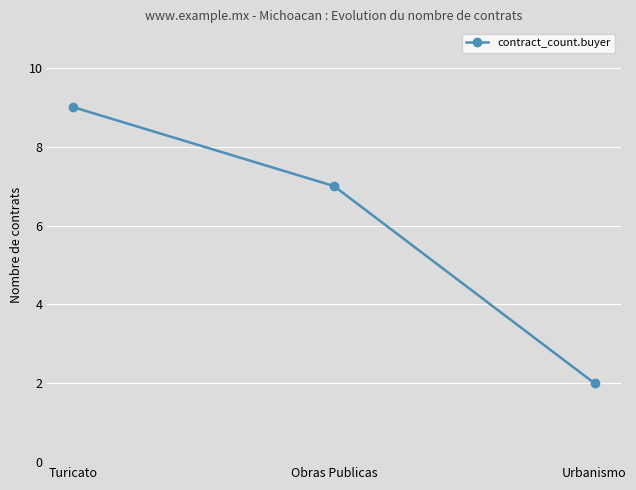

Rank the categories by value from lowest to highest.

Urbanismo, Obras Publicas, Turicato